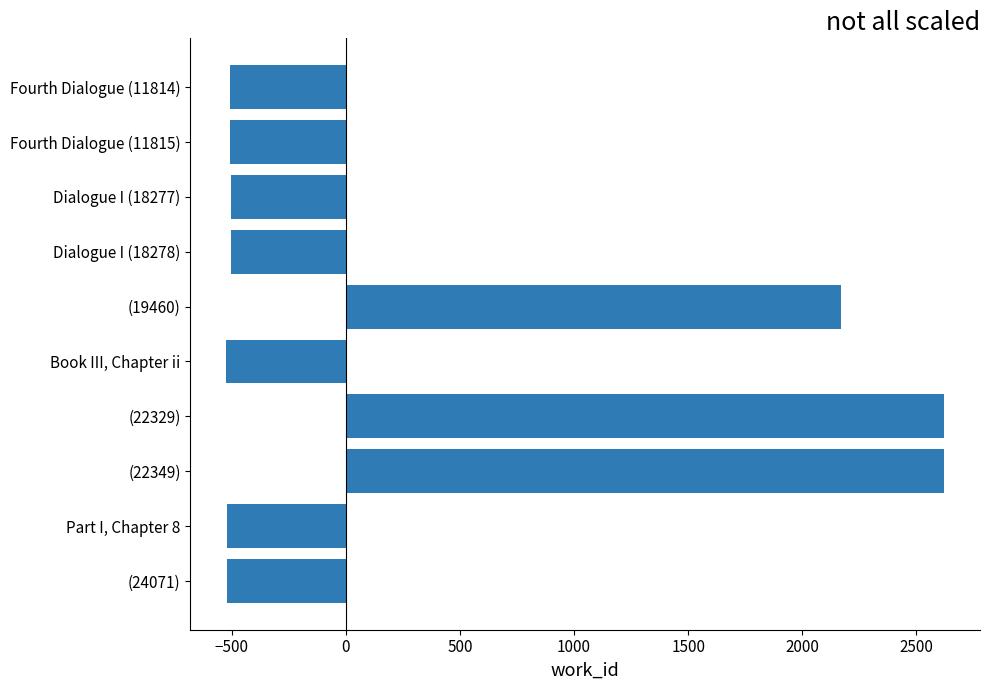

At which label is the value closest to 1048?

(19460)